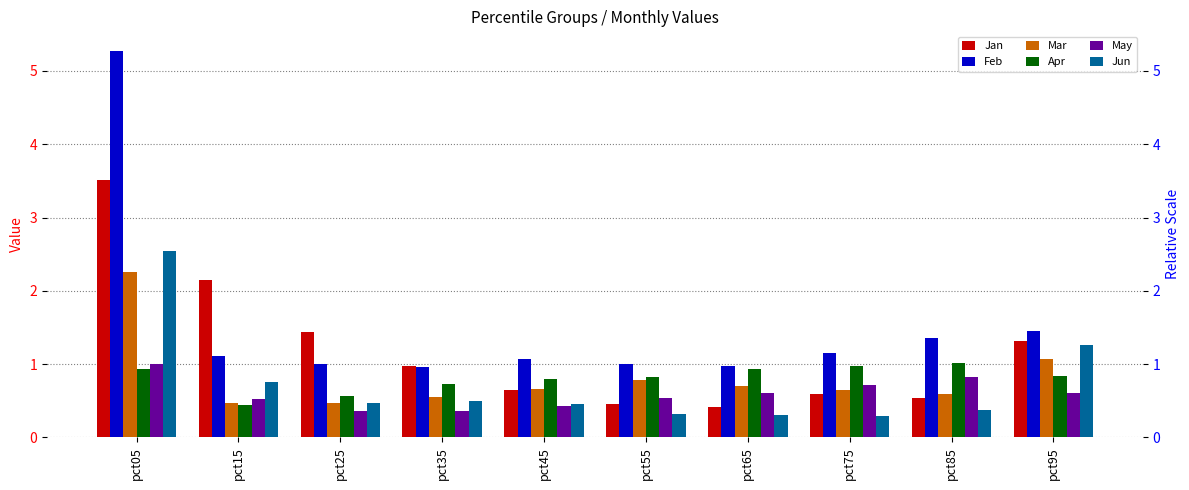

Count the number of categories in the chart.

10